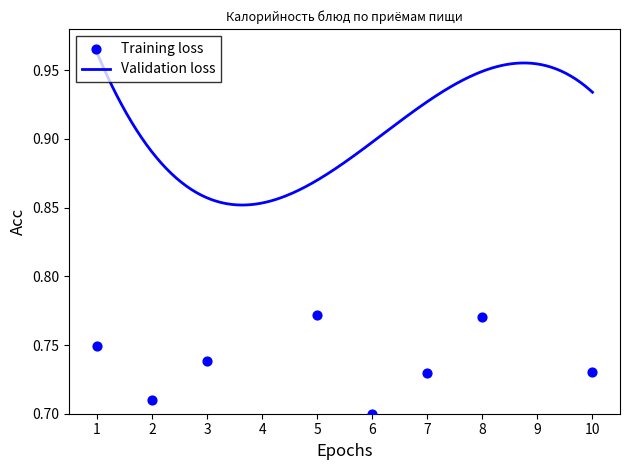

Between 3 and 10, which is larger?

3